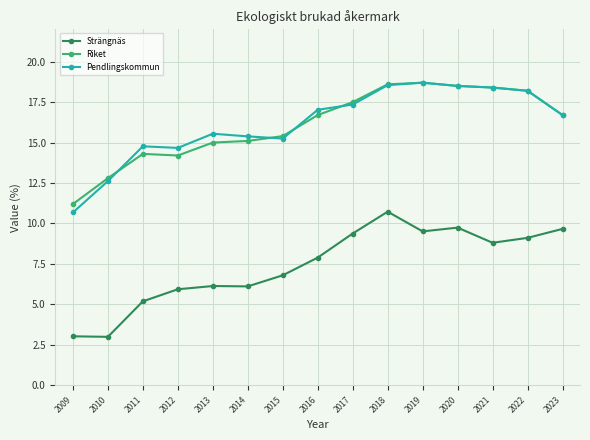

At which category is the sum across all series the highest?

2018